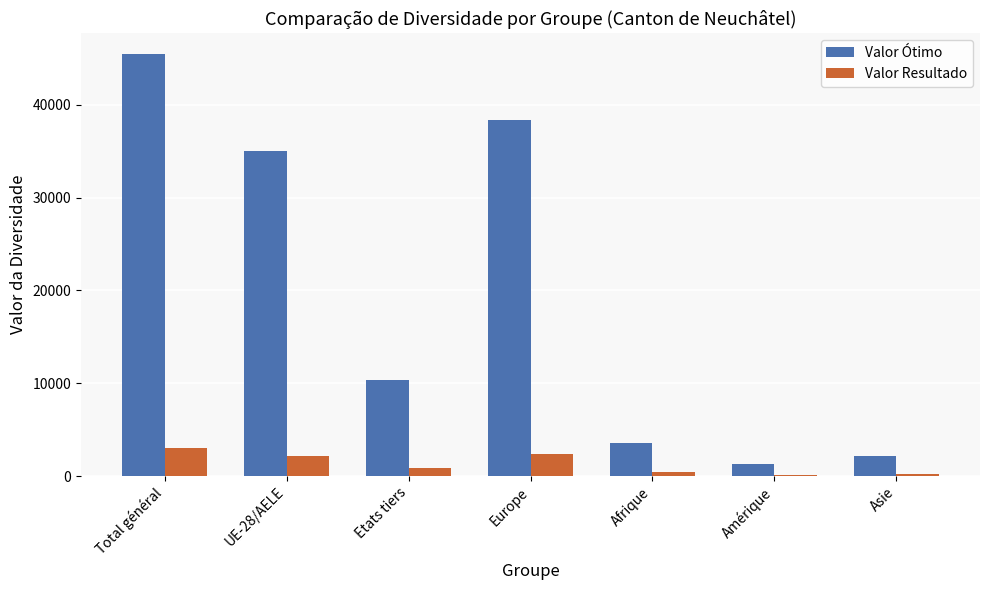

Which series has the widest spread of values?

Valor Ótimo